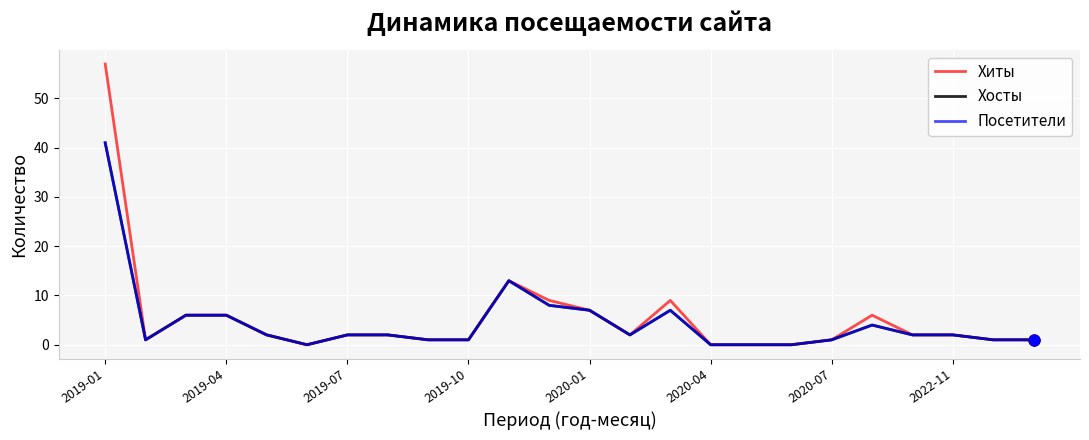

Is this an area chart (filled region under the line)?

No